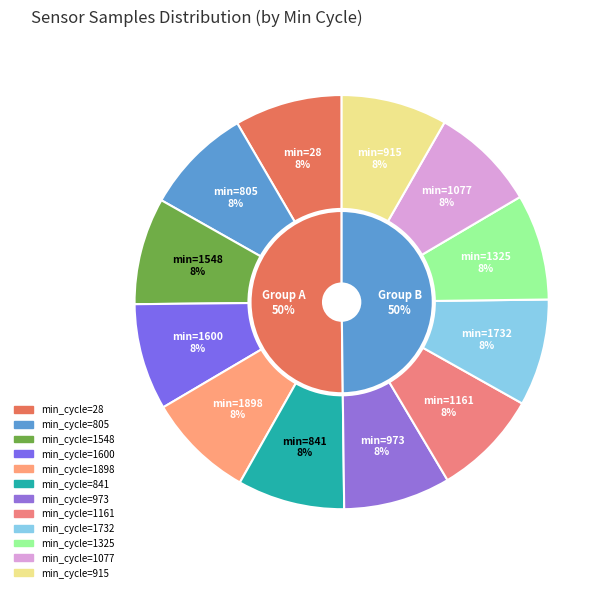

Between 28 and 28, which is larger?

28